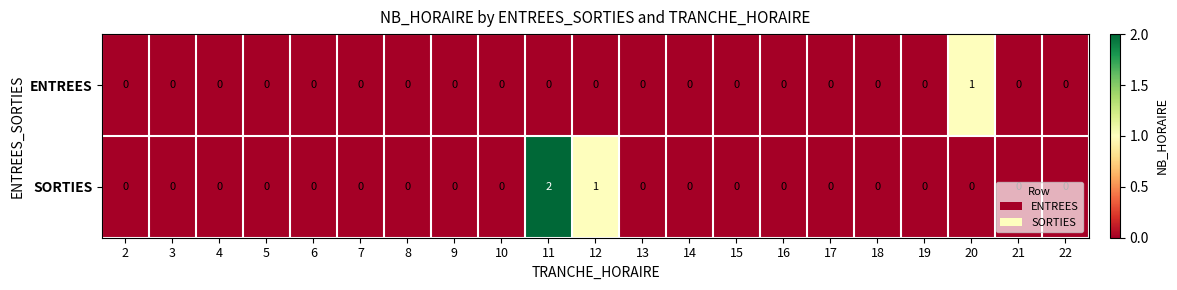

At which label is SORTIES closest to 1?

12